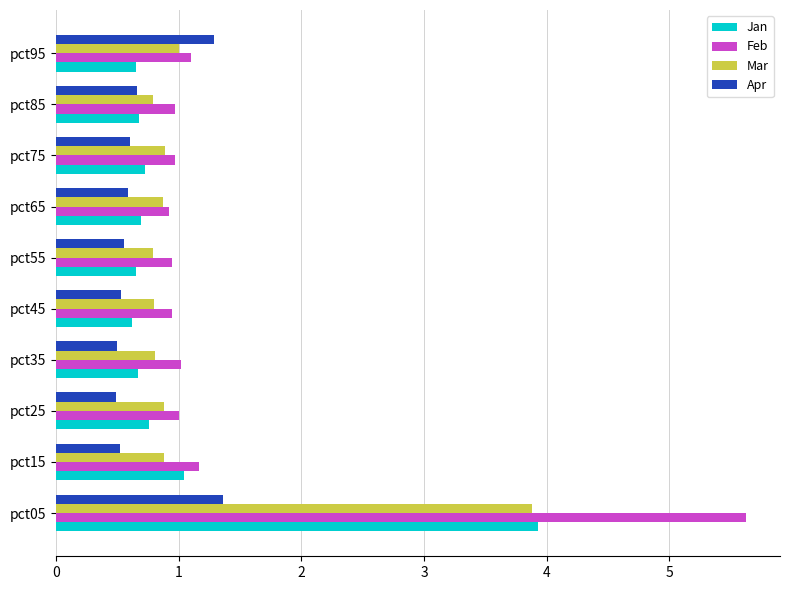

What is the sum of all Mar values?

11.6